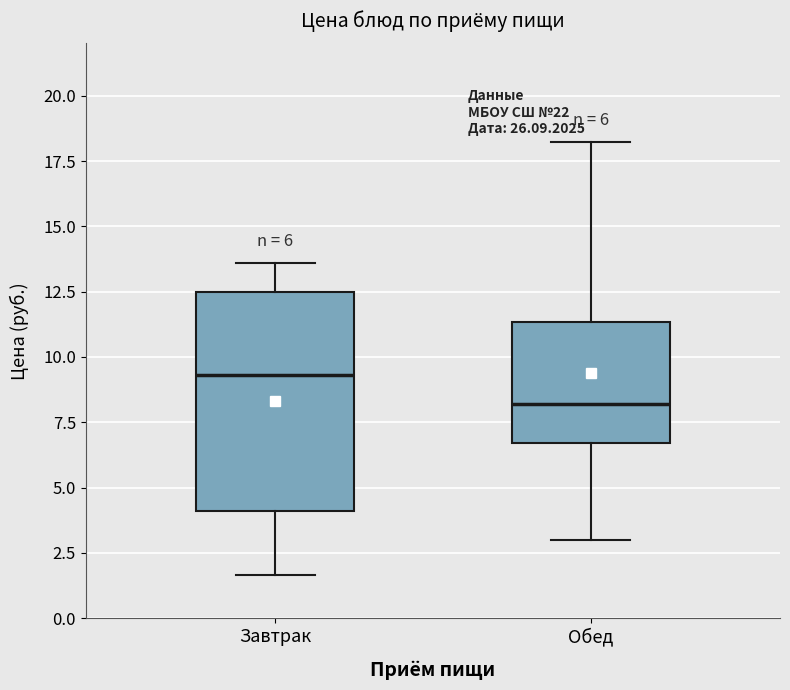

Comparing the boxes themselves (not the whiskers), which one is the tallest?

Завтрак